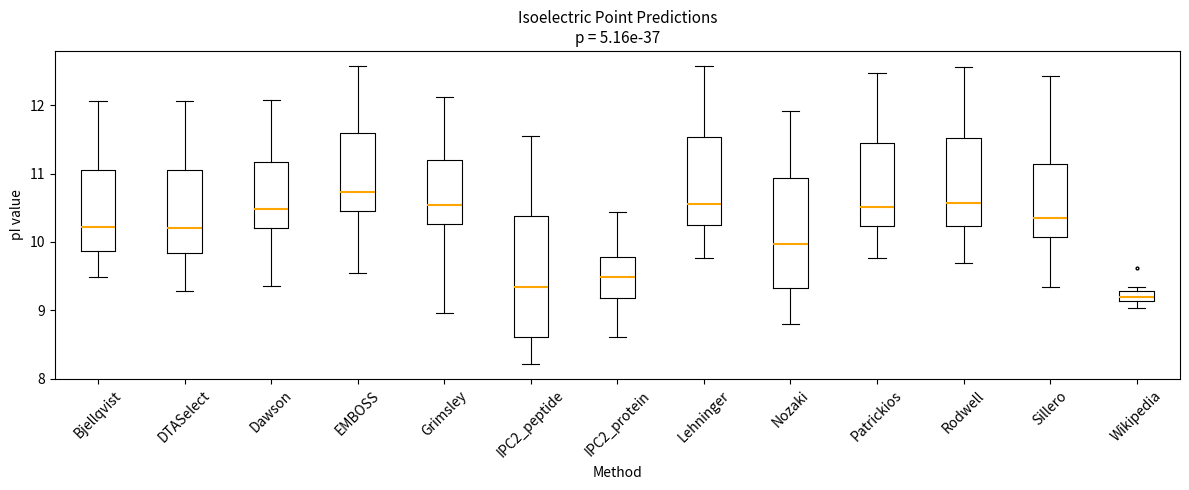

Which box's median line is the highest?

EMBOSS